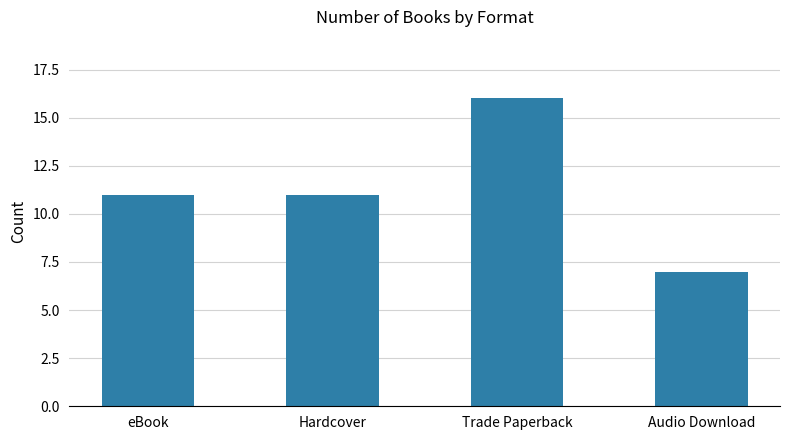

True or false: the data shows 18 at Hardcover.

False